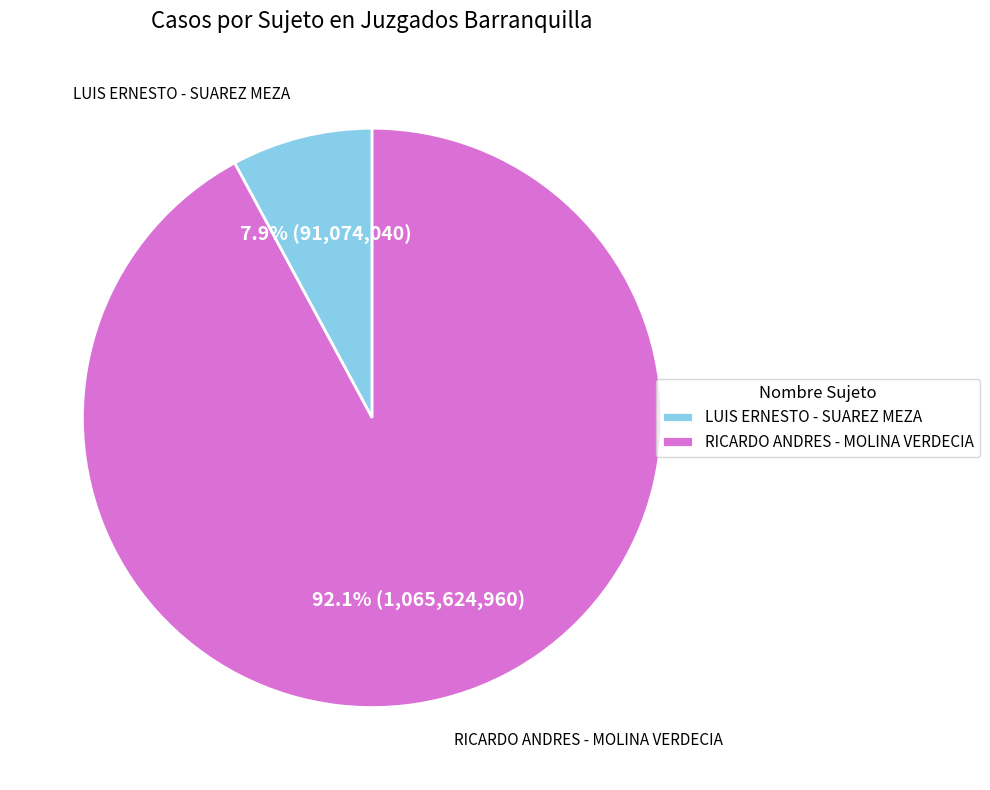

The LUIS ERNESTO - SUAREZ MEZA slice represents 3% of the pie. True or false?

False